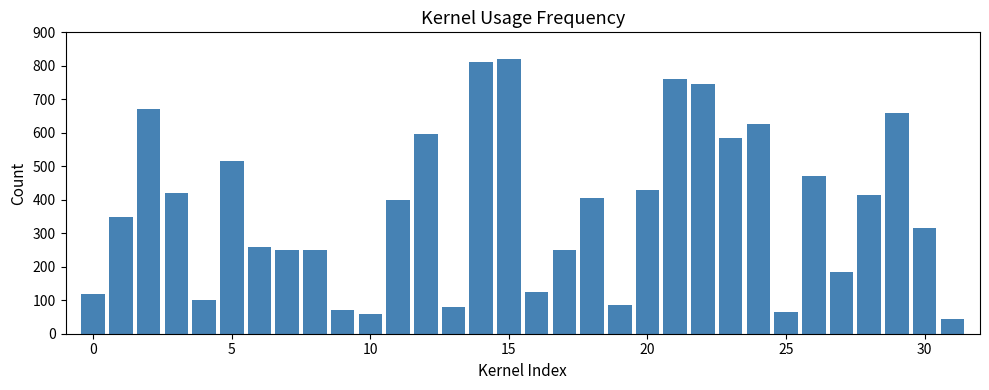

What is the smallest value displayed?

45